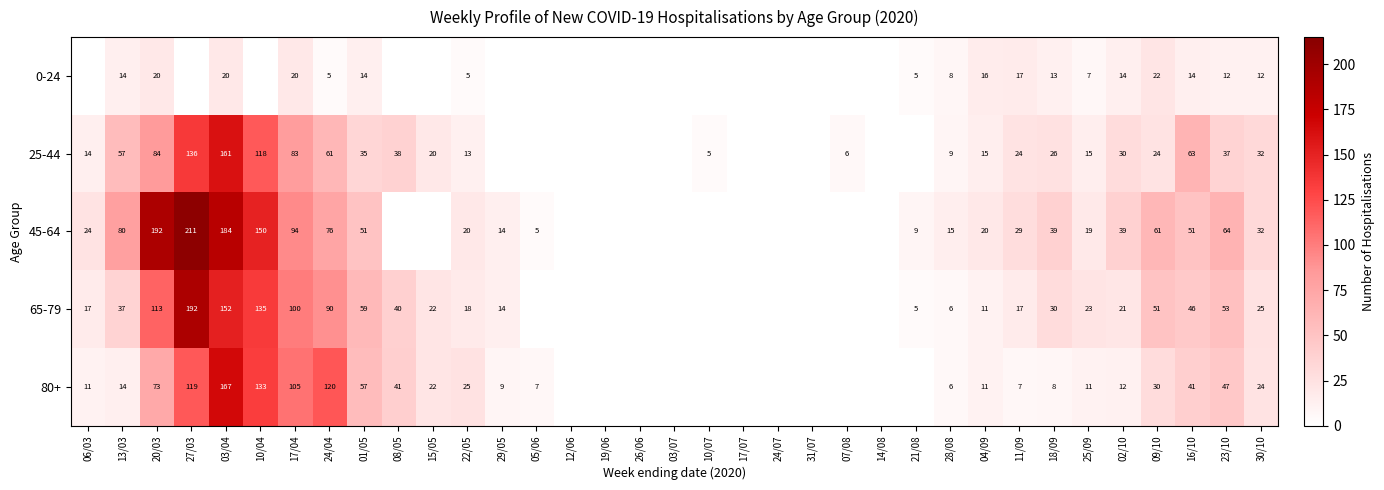

What is the total value across all series at 02/10?

116